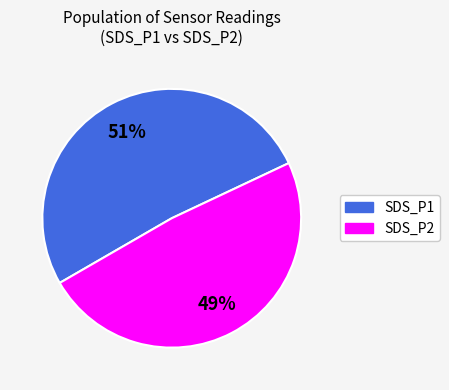

Is the sum of SDS_P1 and SDS_P2 greater than half?

Yes